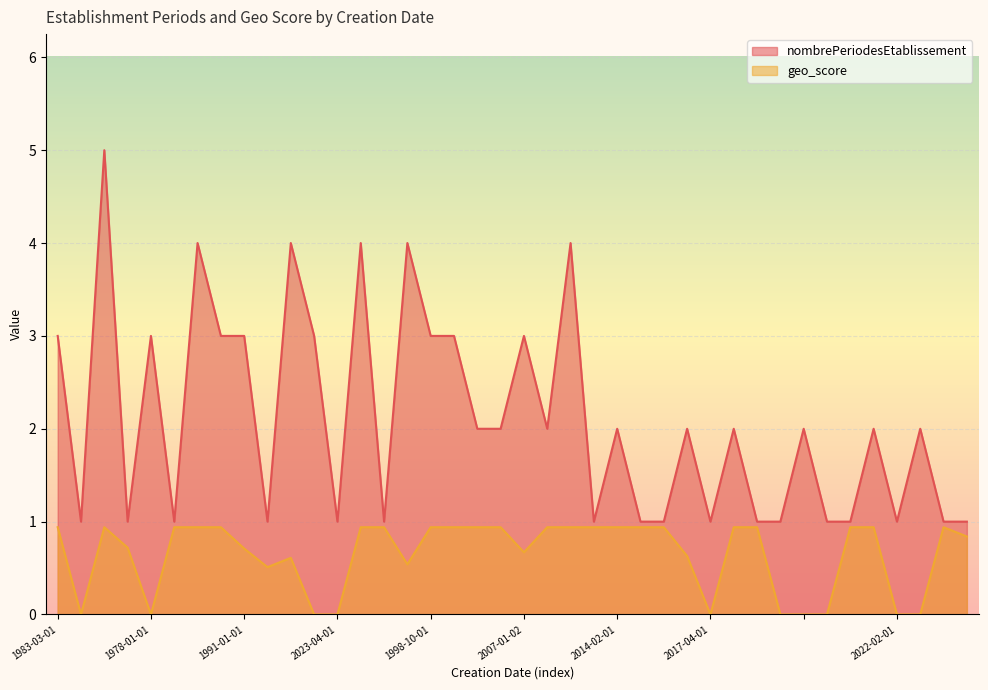

True or false: nombrePeriodesEtablissement and geo_score intersect in this chart.

False